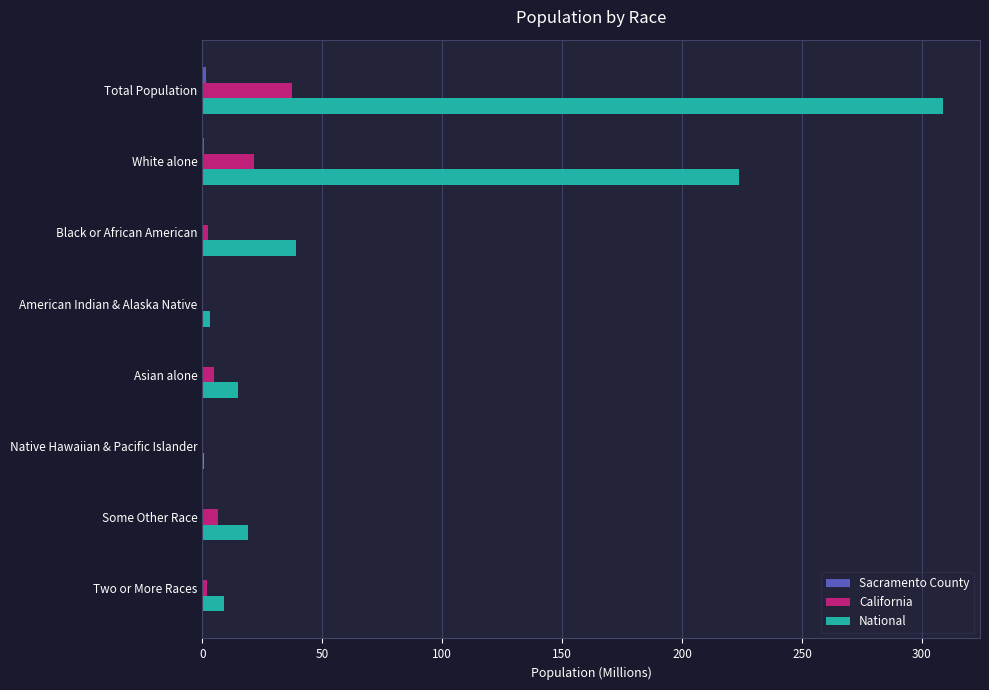

Between Total Population and Asian alone, which series saw the biggest shift?

National